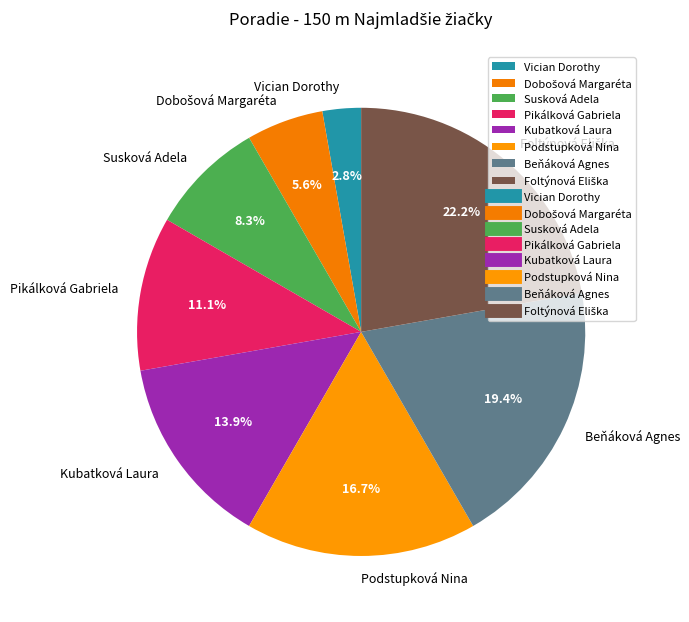

Does Podstupková Nina account for over 50% of the chart?

No